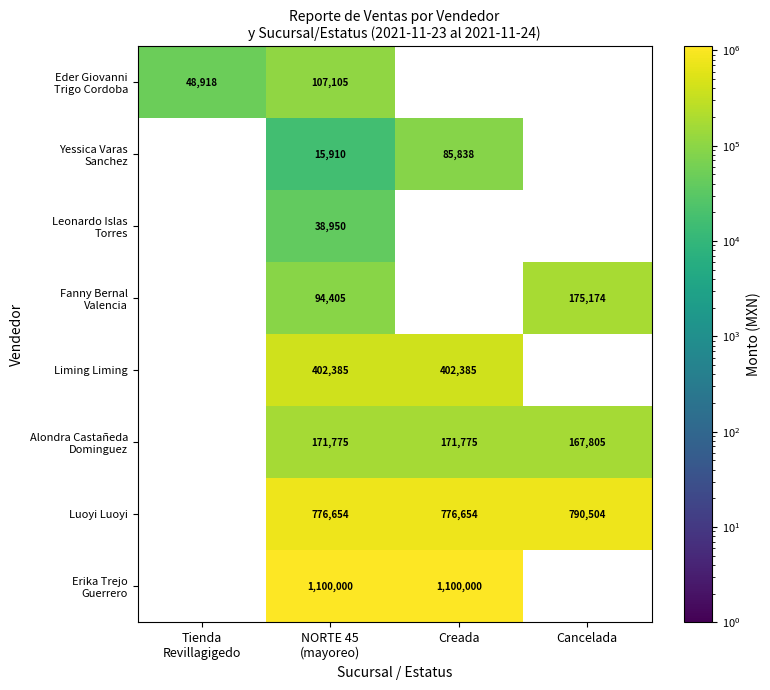

At how many categories does at least one series exceed 477898?

3